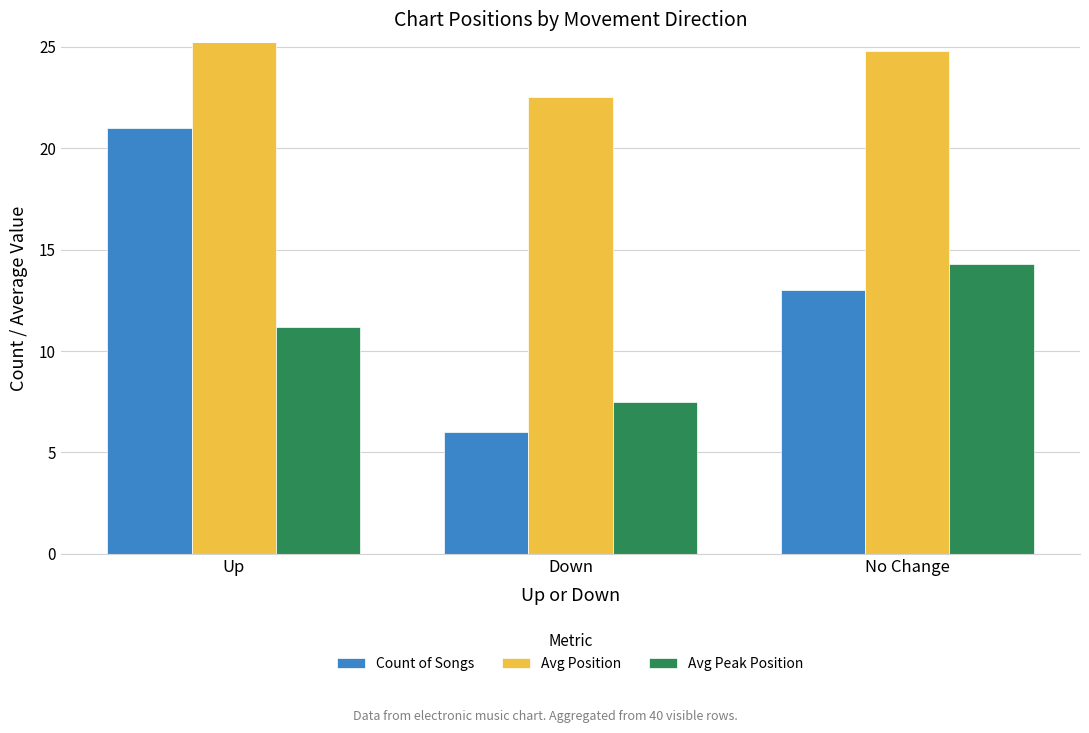

The value of Count of Songs at No Change is 13.0. True or false?

True